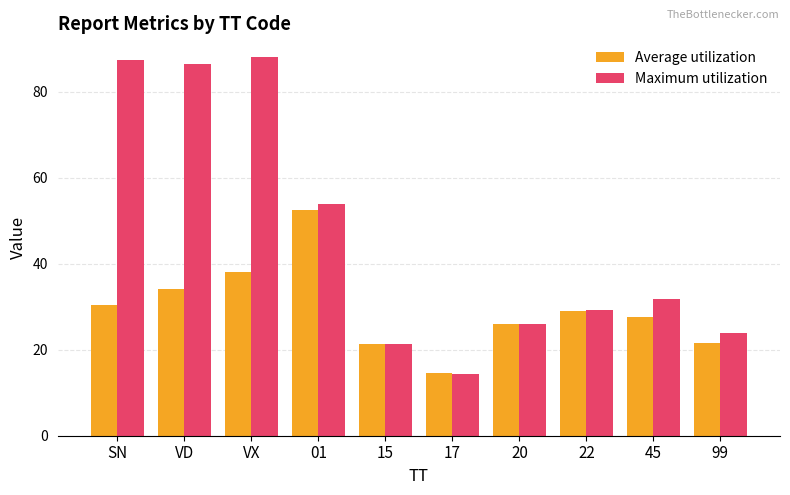

How many values in the Average utilization series are below 28?

5